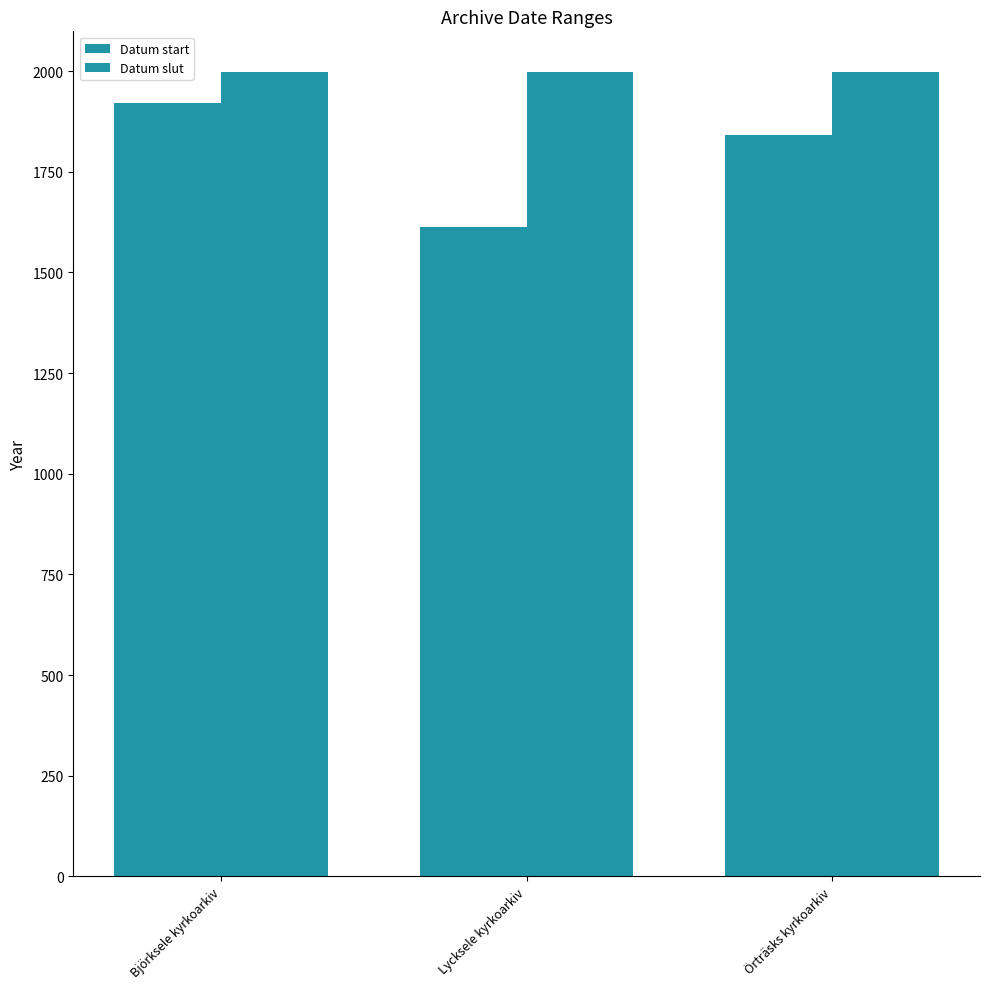

How many data points in Datum start are less than 1842?

1